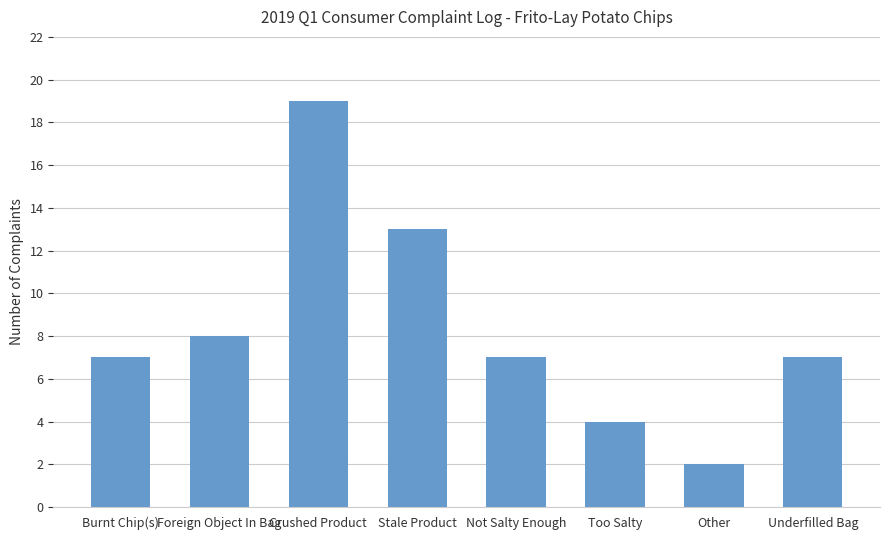

What is the value of the 7th bar from the left?

2